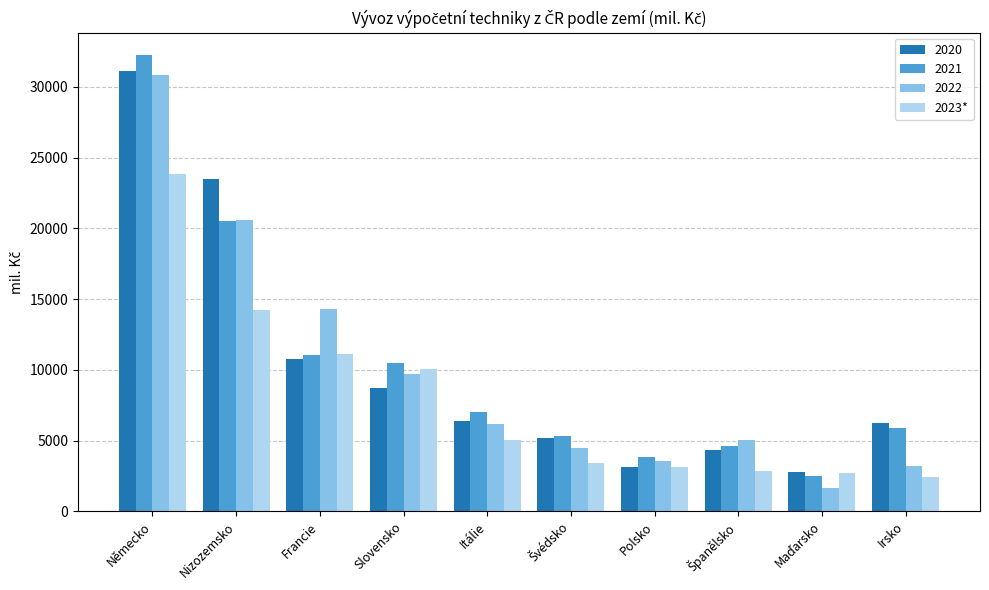

At which category is the sum across all series the highest?

Německo